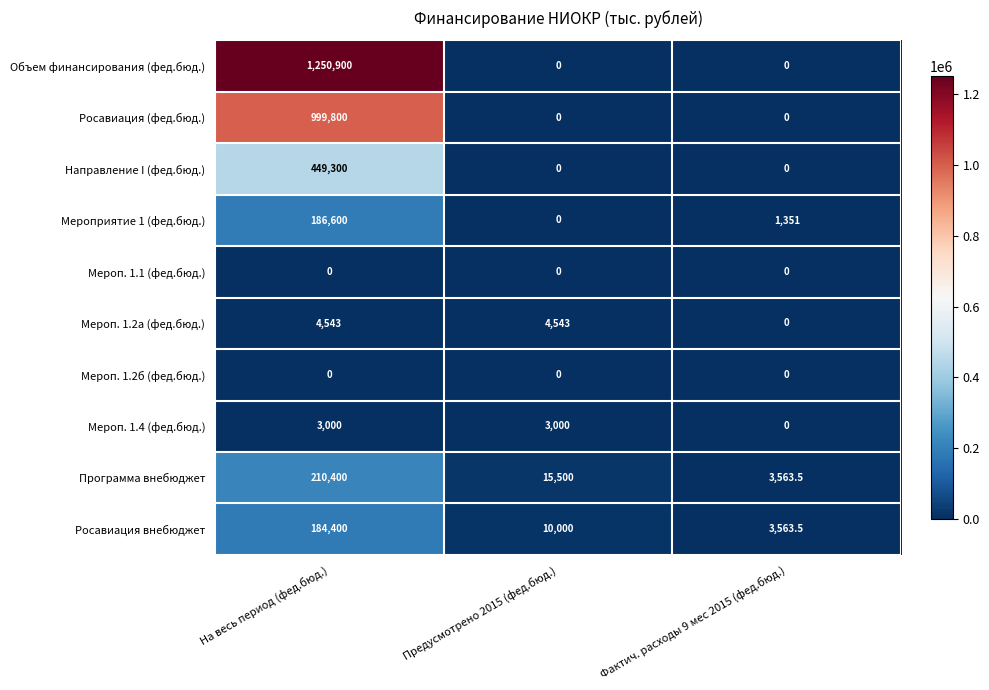

Which series has the largest range (max minus min)?

Объем финансирования (фед.бюд.)